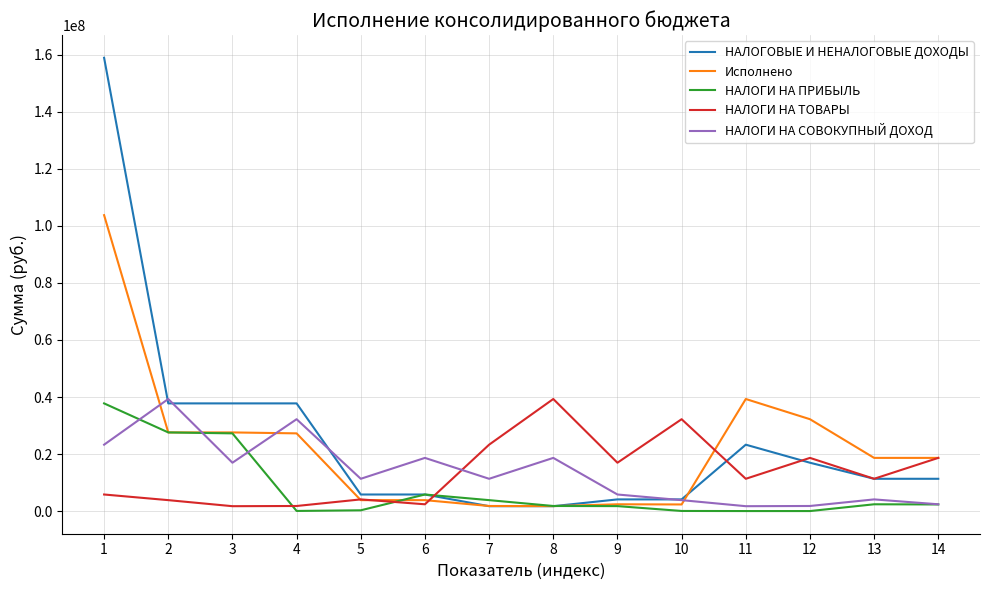

What is the spread (max minus min) of values at 2?

35466510.0